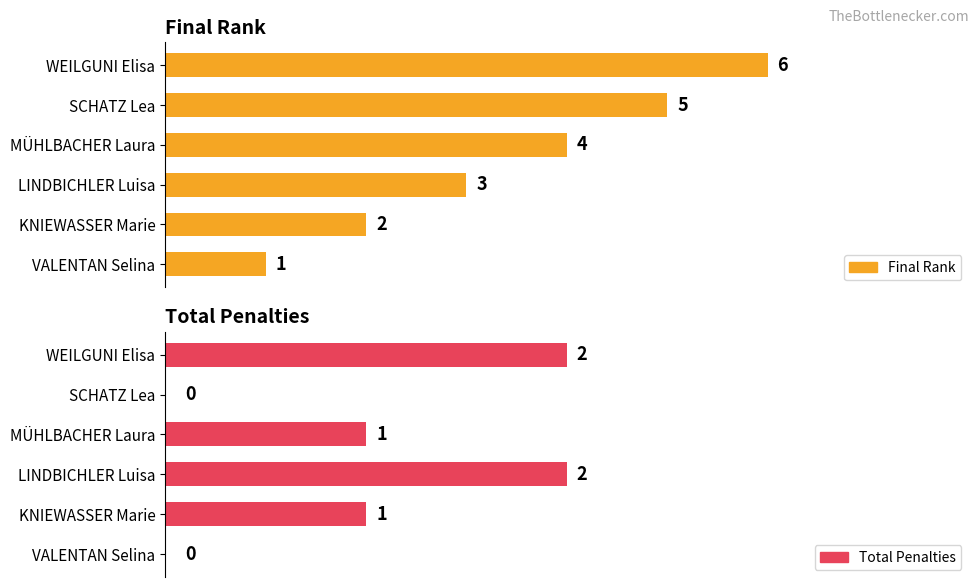

What is the sum of the Final Rank values at VALENTAN Selina and LINDBICHLER Luisa?

4